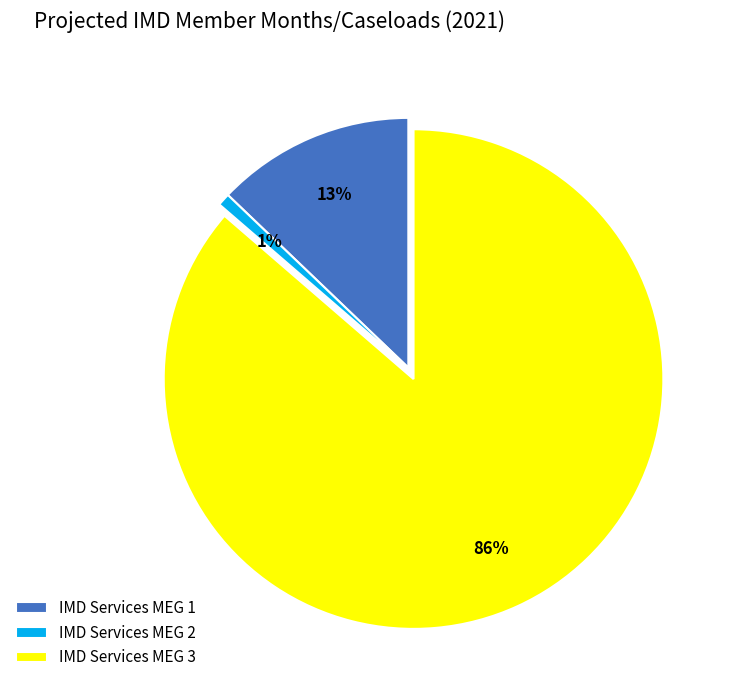

True or false: IMD Services MEG 2 accounts for 11% of the total.

False